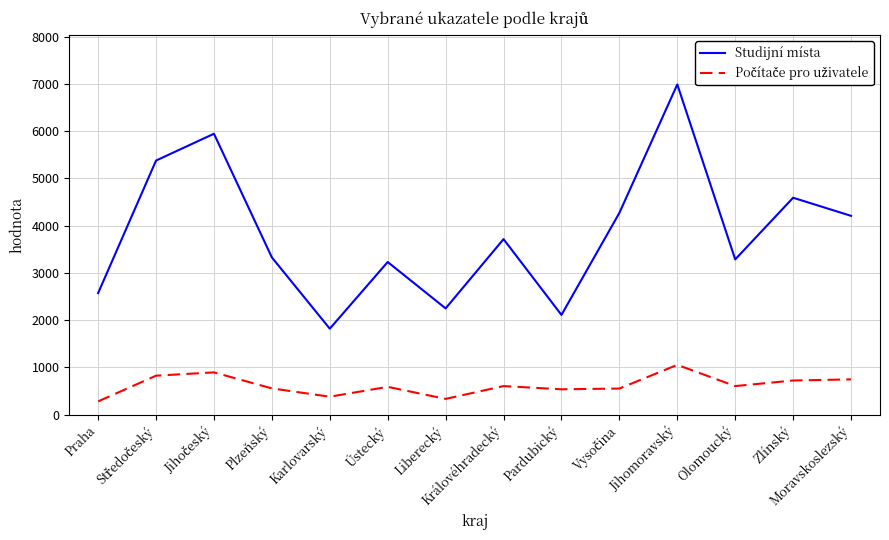

True or false: Studijní místa and Počítače pro uživatele cross at least once.

False